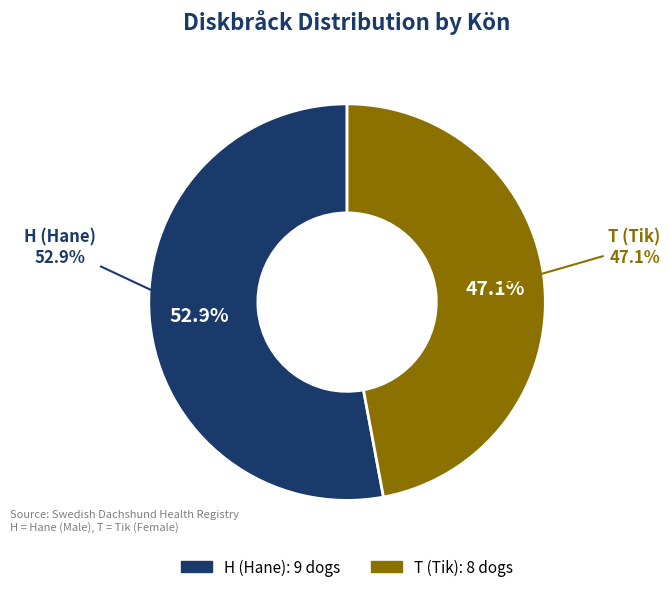

To the nearest percent, what is the difference between the T and H slice percentages?

6%